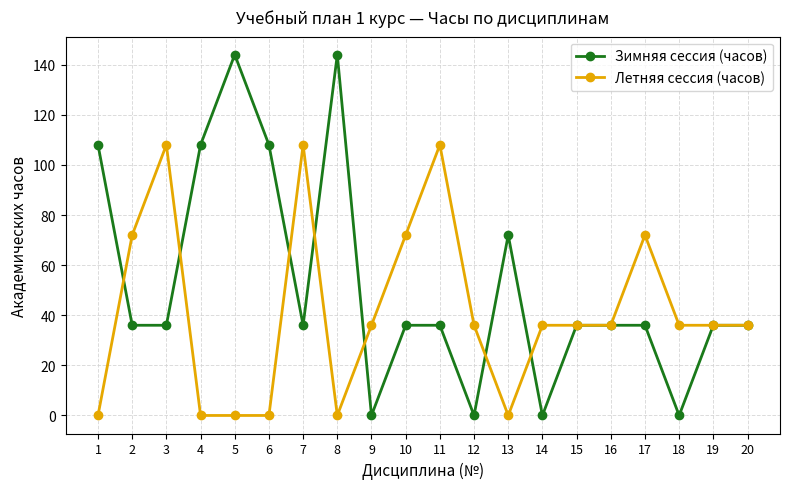

The value of Зимняя сессия (часов) at 18 is 0. True or false?

True